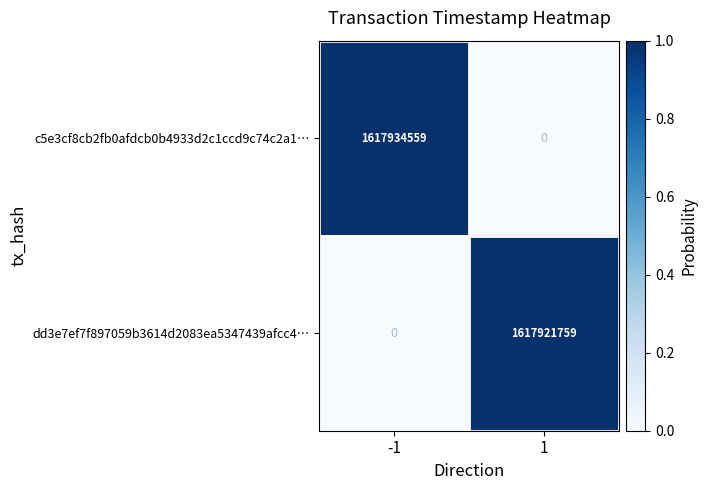

Count the number of data series in this chart.

2